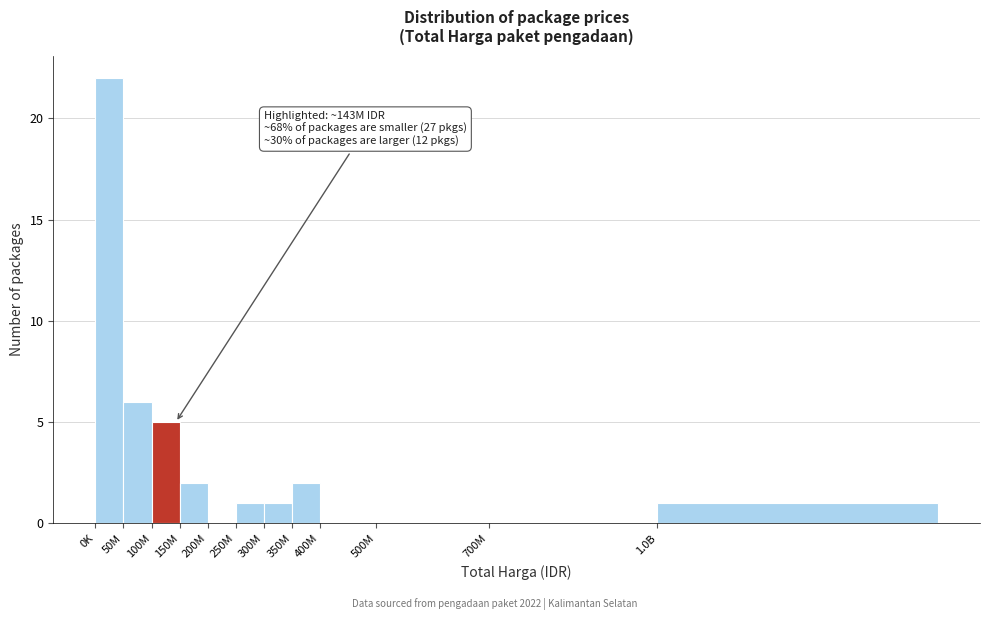

Reading left to right, extract all data points from this chart.

0K=22	50M=6	100M=5	150M=2	200M=0	250M=1	300M=1	350M=2	400M=0	500M=0	700M=0	1.0B=1